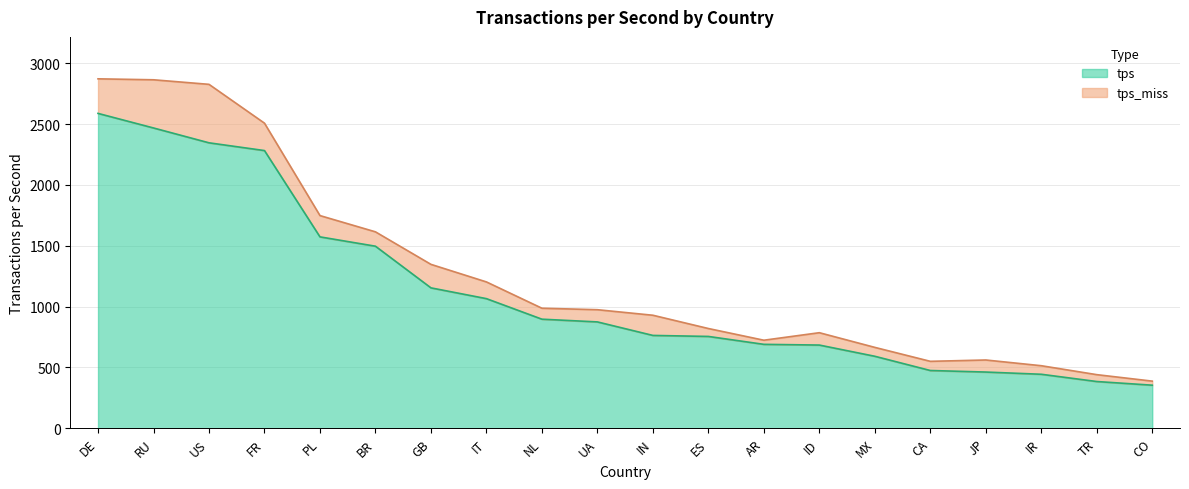

Where does the data first go above 874?

DE